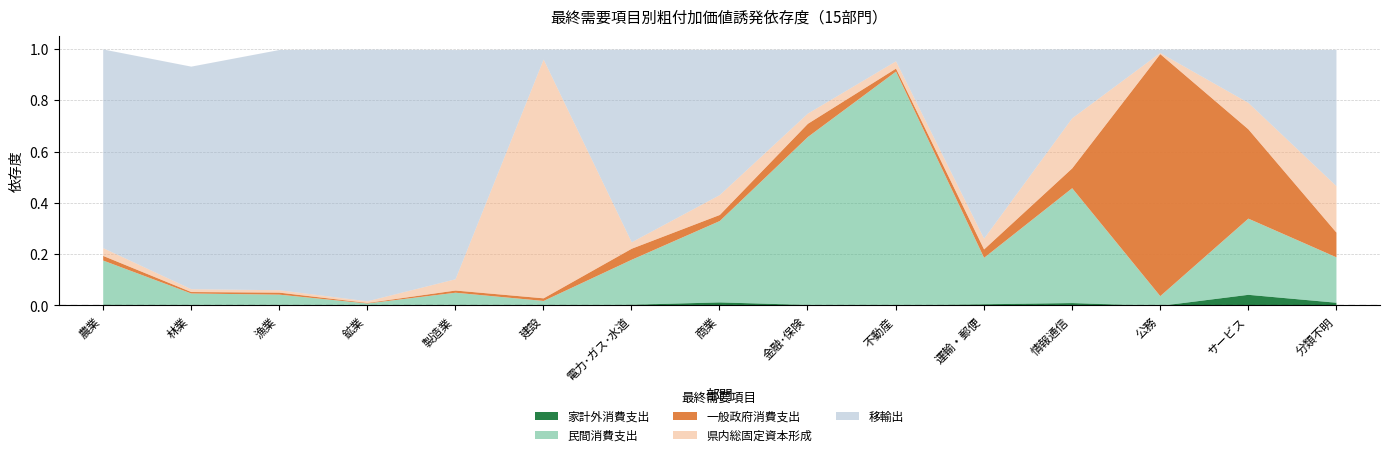

At how many categories does at least one series exceed 0?

15